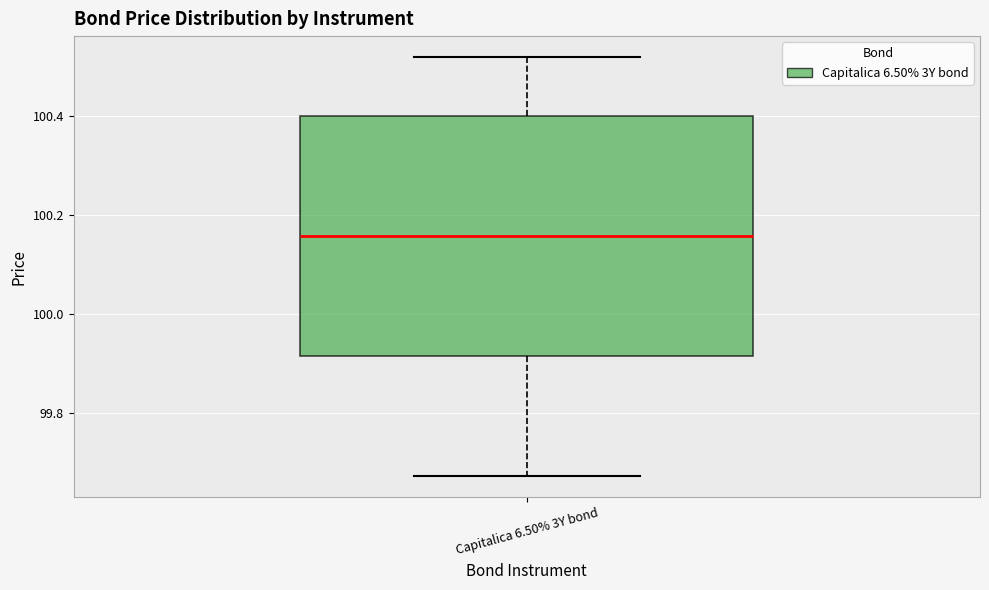

Transcribe this box plot: give where the median line is, the range the box spans, and where the two whiskers end, as read against the y-axis. The values are not printed on the chart, so give them approximately, as read against the axis.

median 100.16, box 99.92 to 100.40, whiskers 99.68 to 100.52